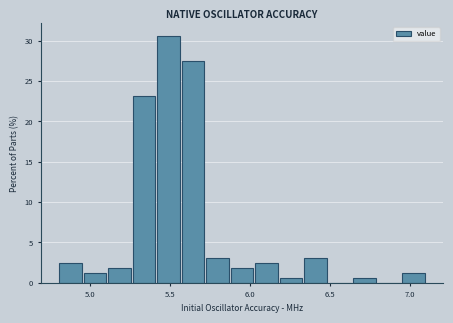

Read against the x-axis, roughly where is the centre of the tallest bar?

5.50